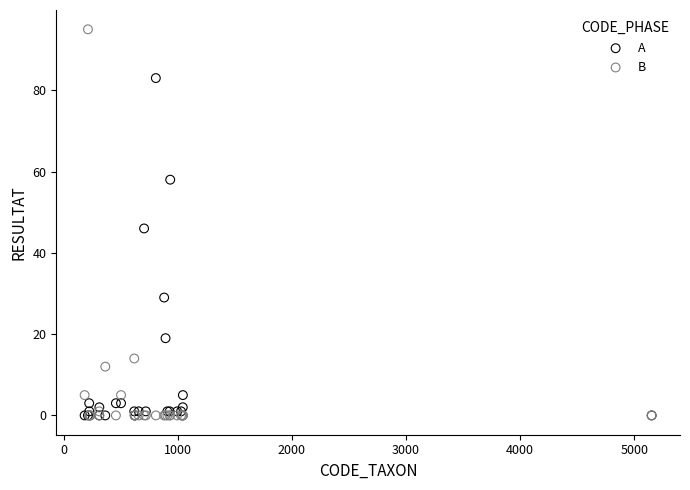

Which series contains the highest Y value?

B